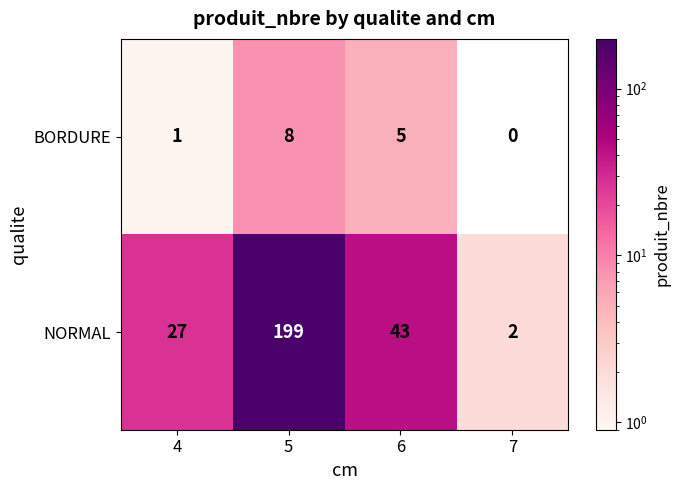

What is the difference between the NORMAL values at 6 and 7?

41